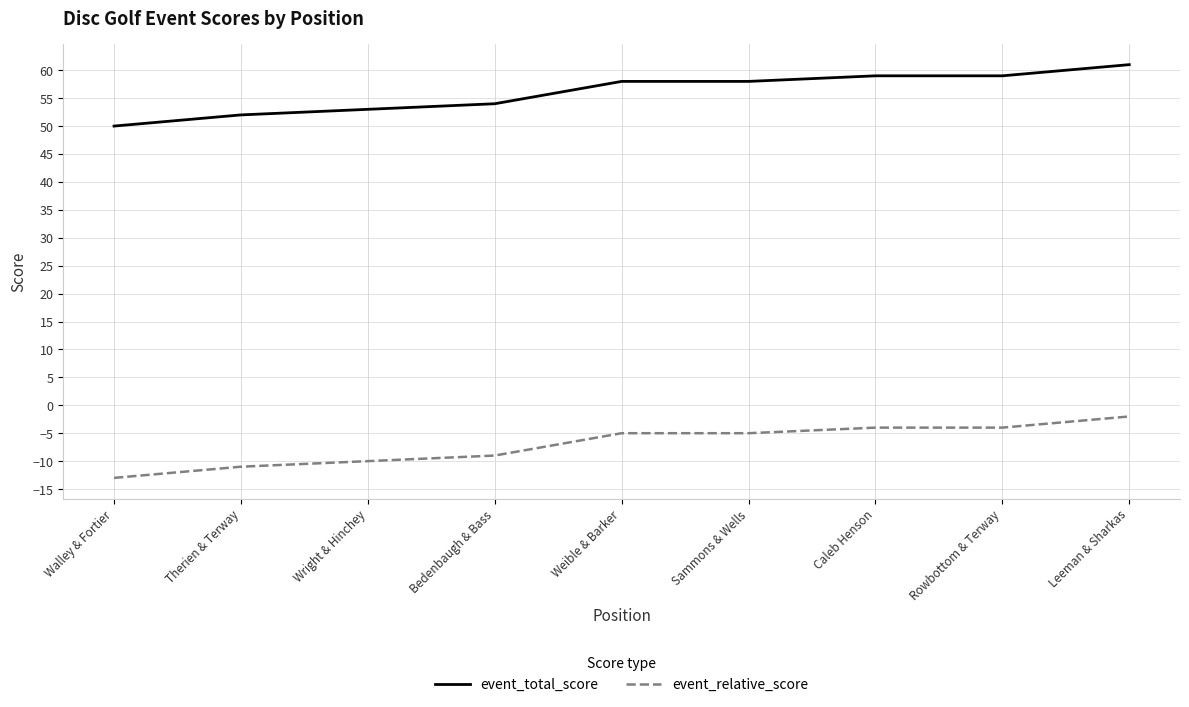

What is the minimum value for event_relative_score?

-13